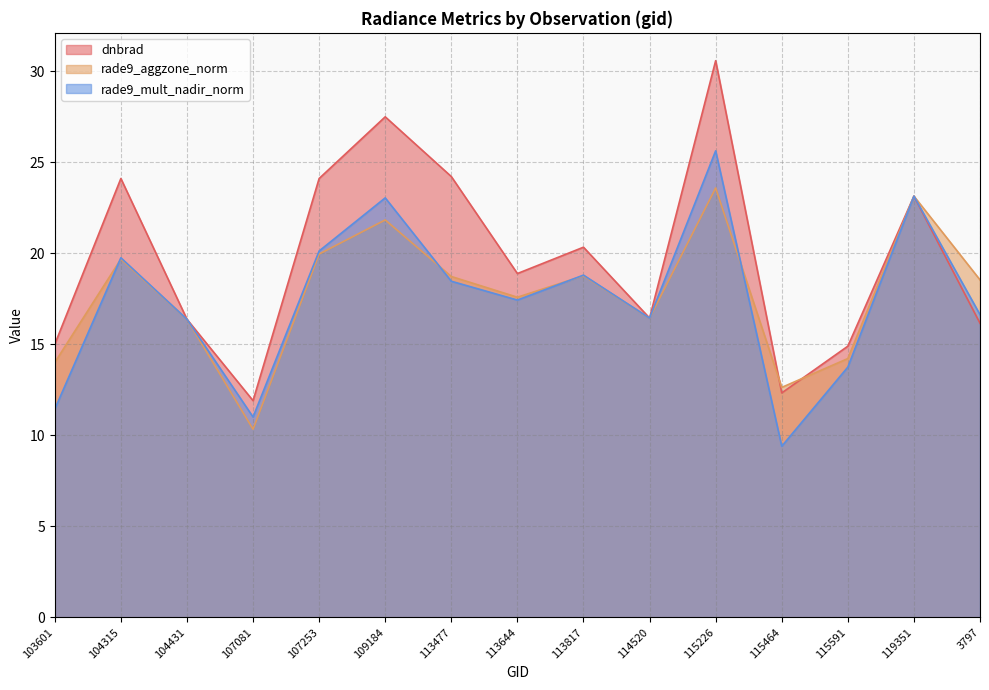

What are all the series names shown in the legend?

dnbrad, rade9_aggzone_norm, rade9_mult_nadir_norm